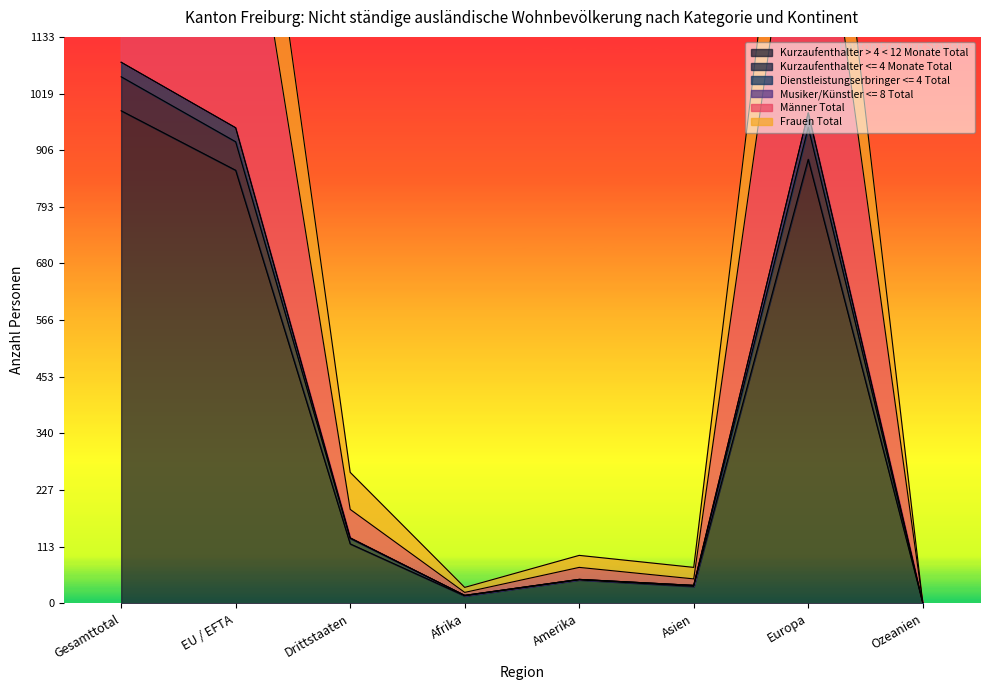

Reading right to left, what are all the values shown in this chart?

Kurzaufenthalter > 4 < 12 Monate Total: 1	888	34	47	15	119	866	985
Kurzaufenthalter <= 4 Monate Total: 1	952	36	48	16	130	923	1053
Dienstleistungserbringer <= 4 Total: 1	1658	49	72	22	188	1614	1802
Männer Total: 1	981	36	48	16	131	951	1082
Frauen Total: 1	981	36	48	16	131	951	1082